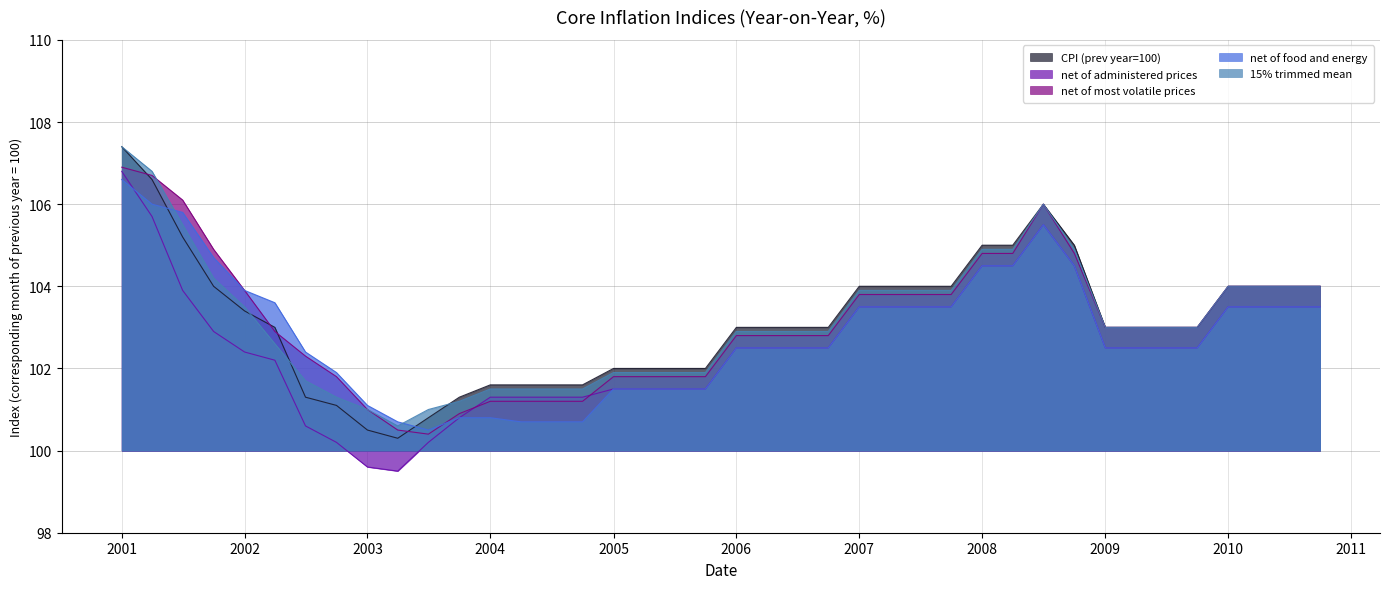

How many lines are shown in the chart?

5